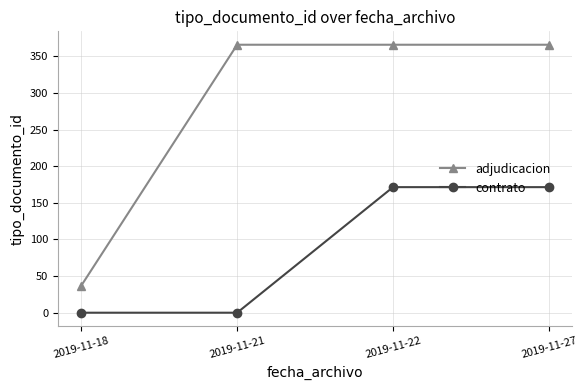

What is the value of the adjudicacion point at the 3rd from the left?

366.0